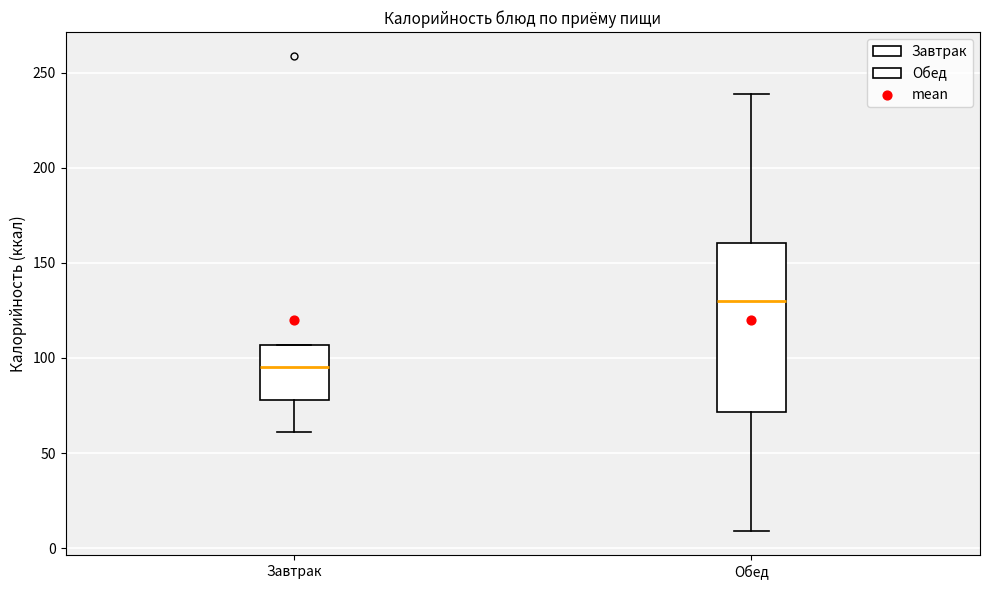

Comparing the boxes themselves (not the whiskers), which one is the tallest?

Обед